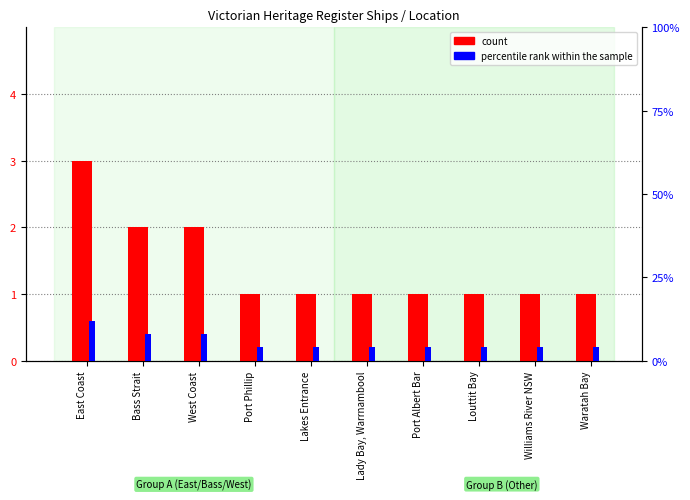

What is the difference between the second highest and second lowest values in the percentile rank within the sample series?

4